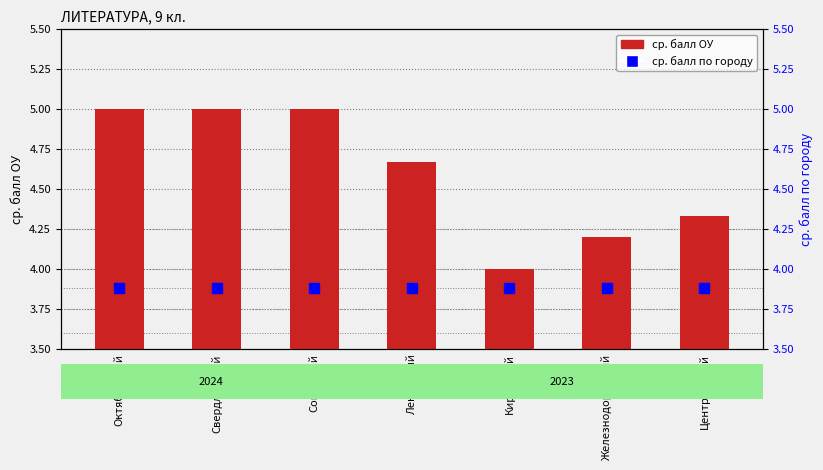

Does the chart contain stacked bars?

No